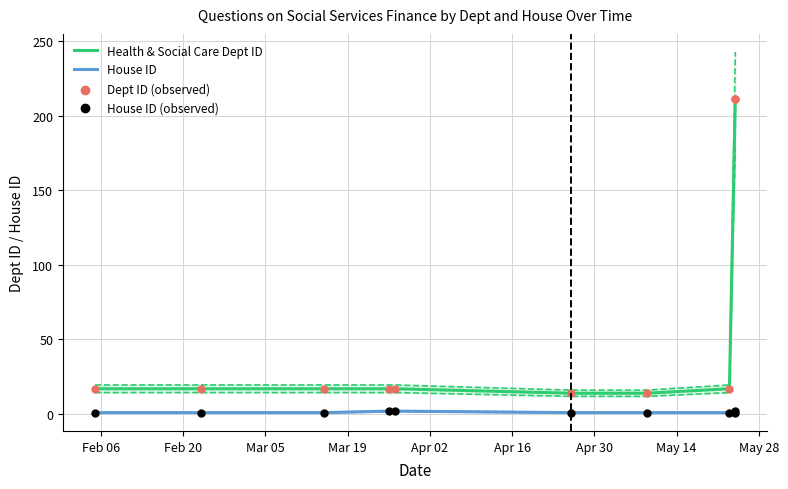

Which series reaches the maximum Y coordinate?

Health & Social Care Dept ID